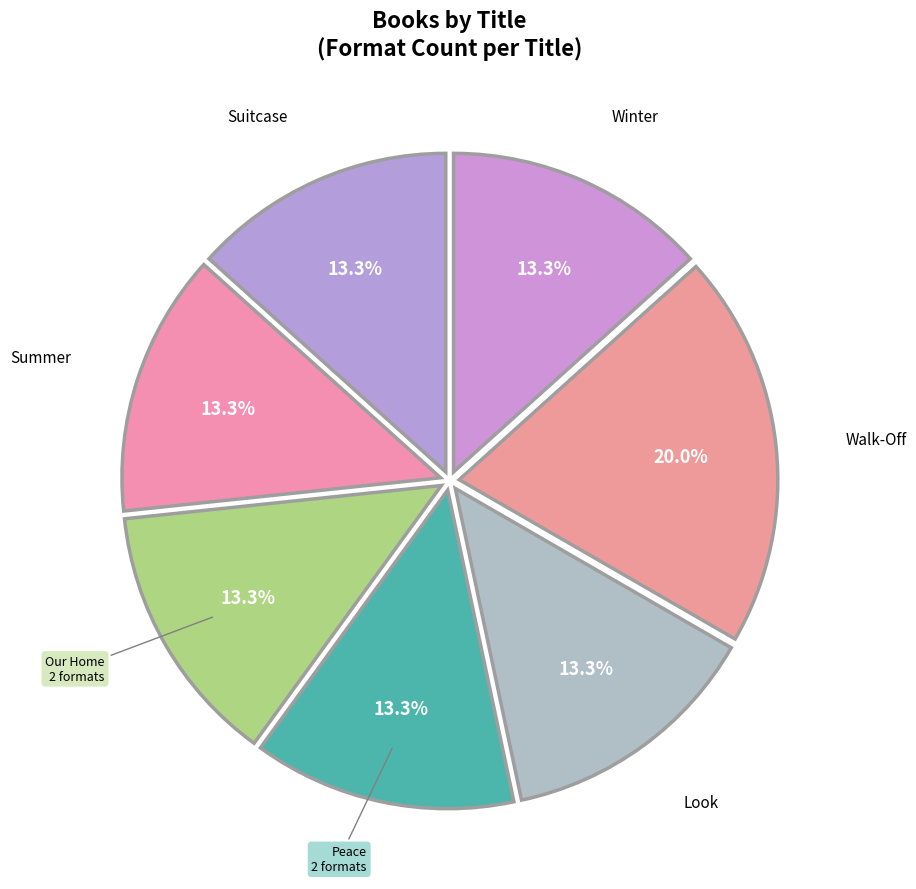

How many segments does this pie chart have?

7